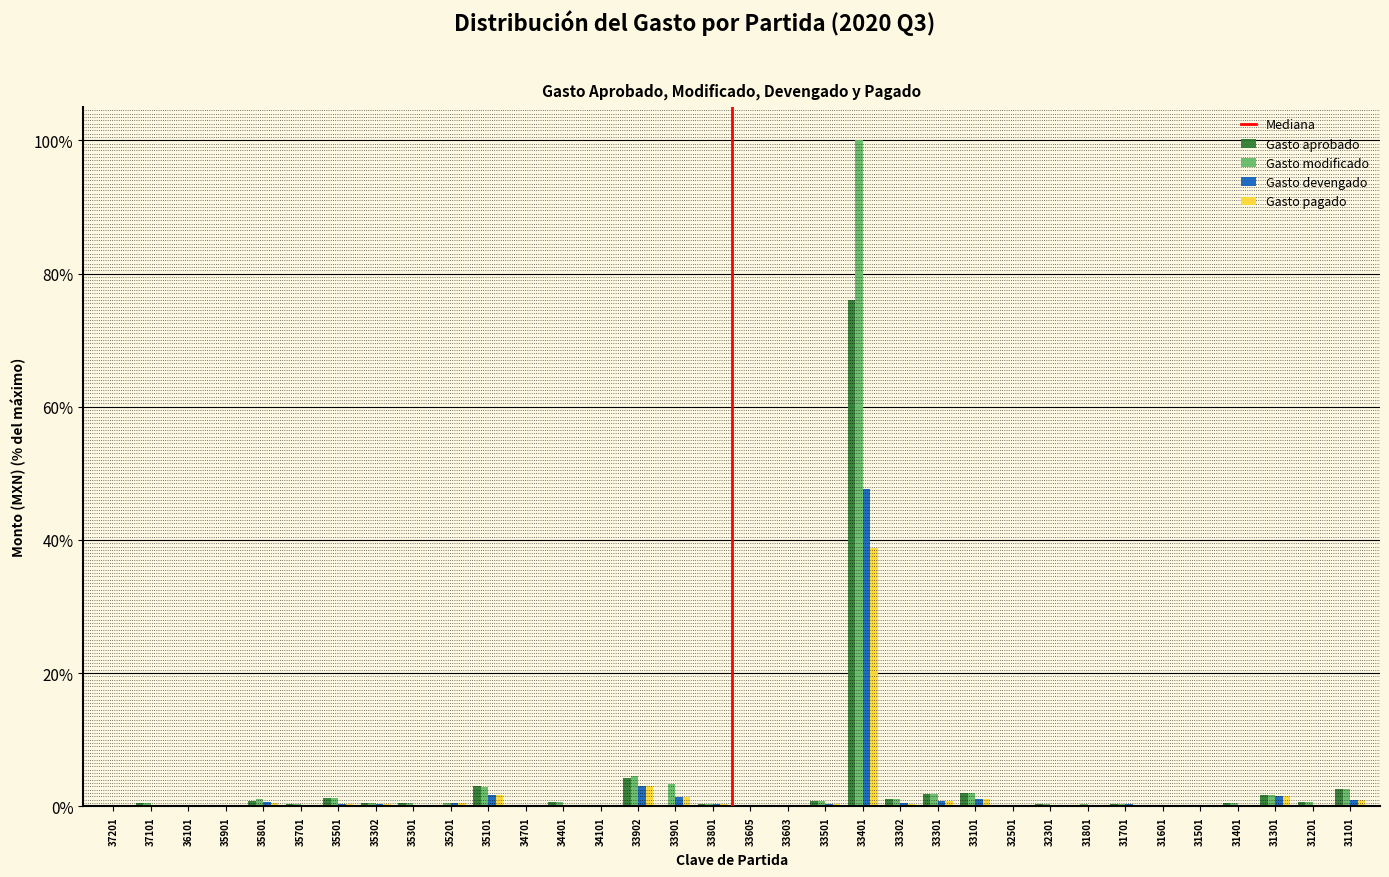

Is it true that Gasto devengado equals 0.0 at 31601?

True